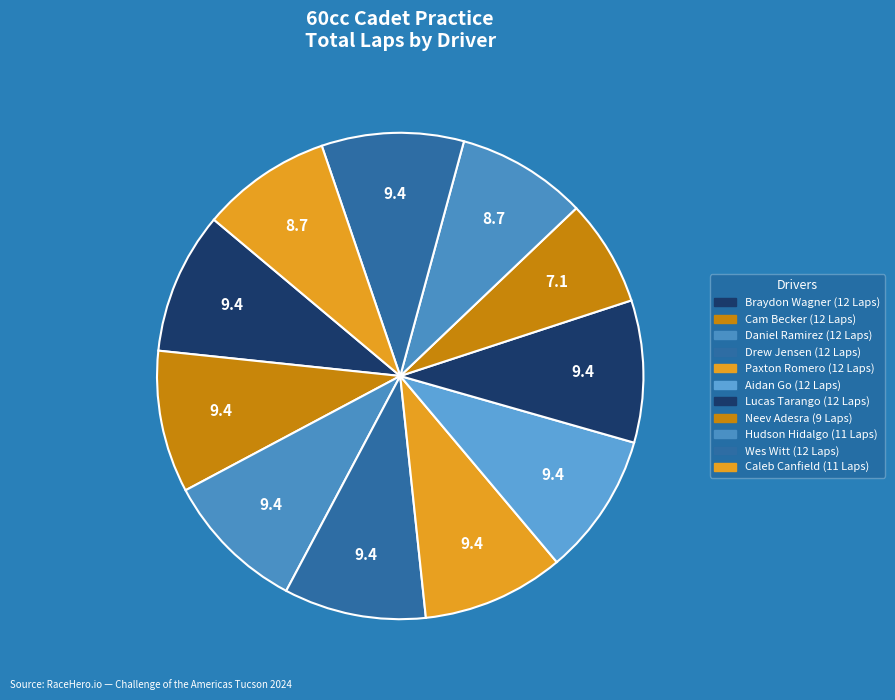

How many segments does this pie chart have?

11